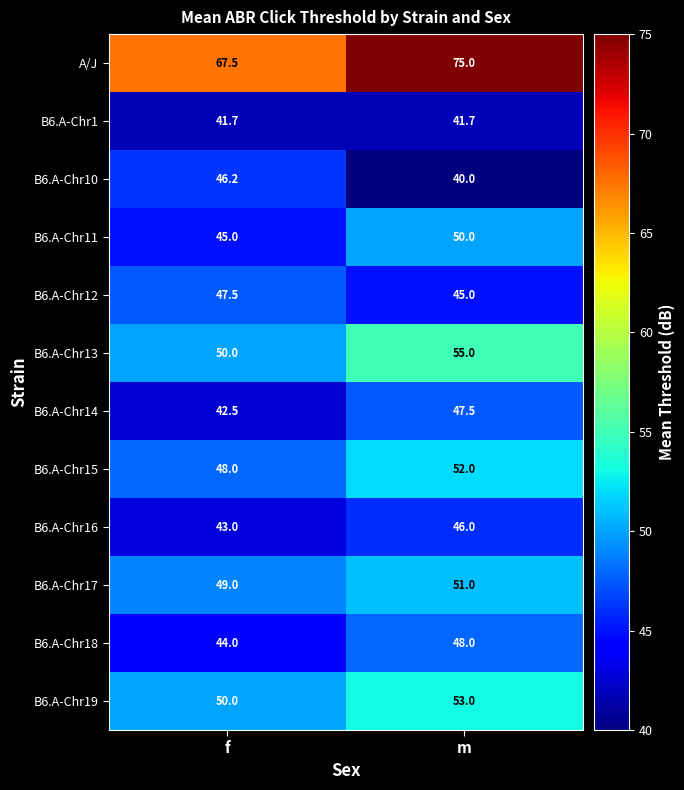

True or false: B6.A-Chr15 has a value of 52.0 at m.

True